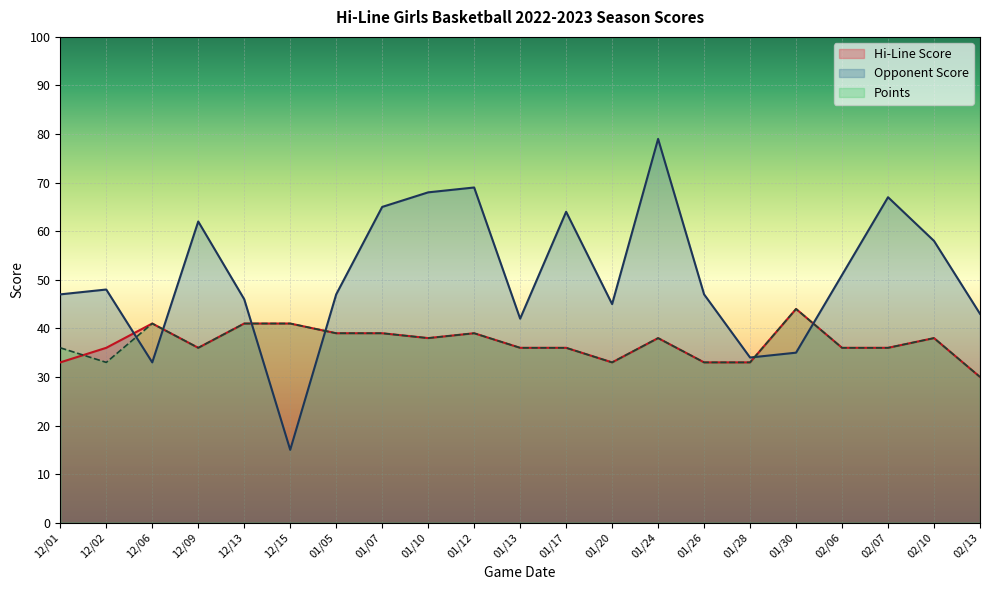

True or false: Opponent Score has more than 2 interior local peaks.

True